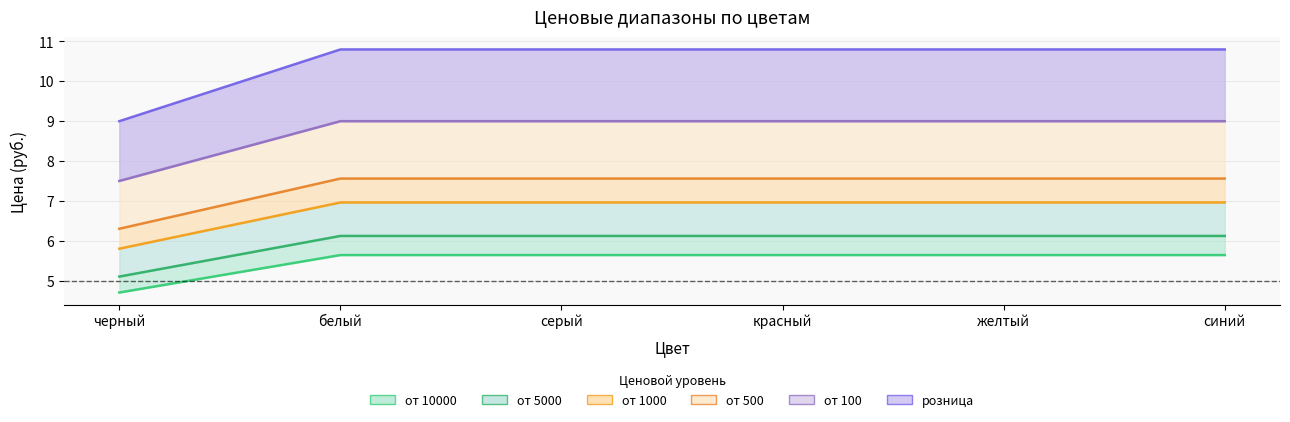

The от 100 series shows 16.0 at красный. True or false?

False